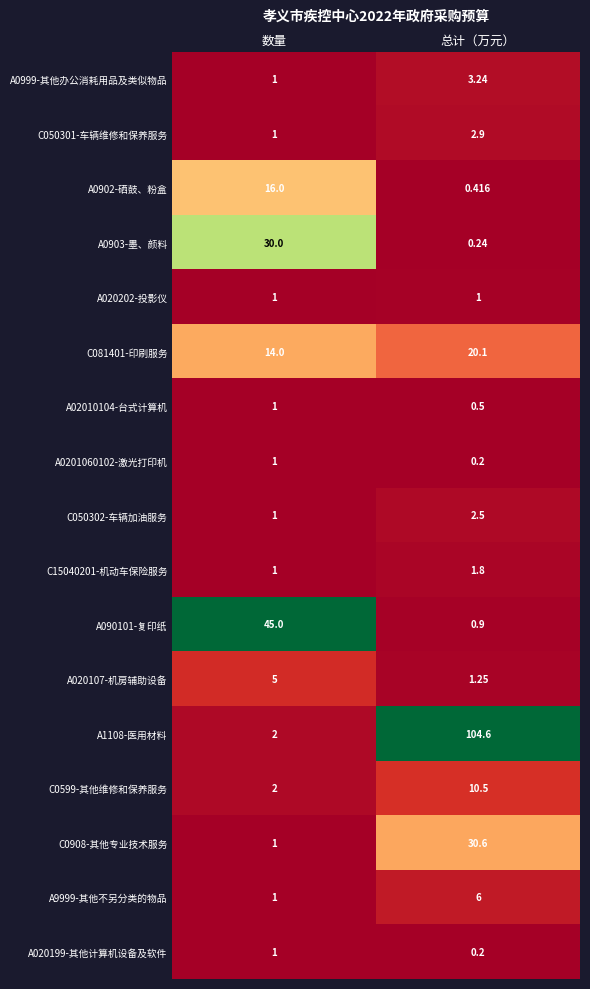

At how many categories does at least one series exceed 0?

2